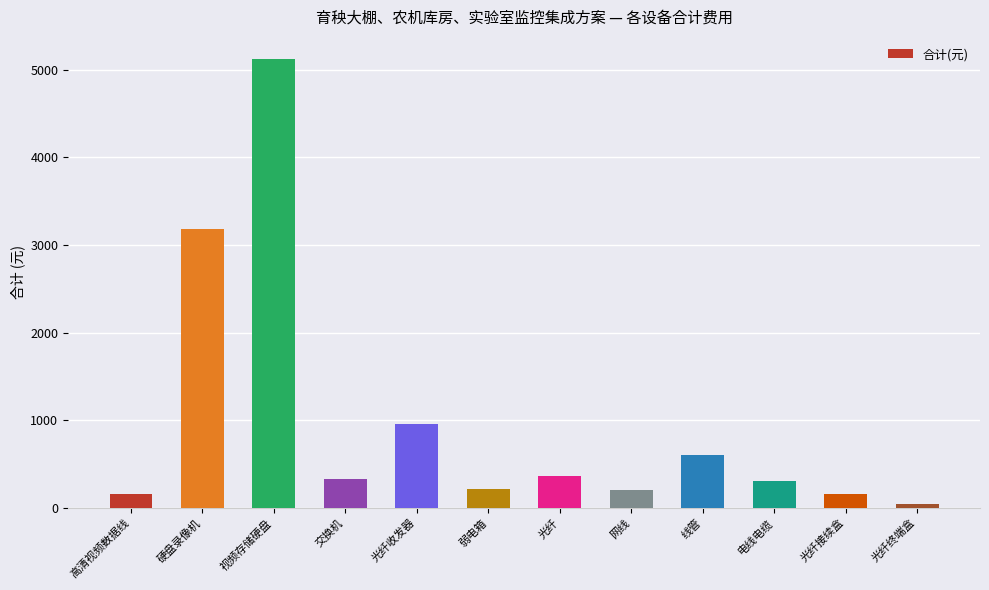

What is the ratio of the value at 硬盘录像机 to the value at 光纤?

8.8